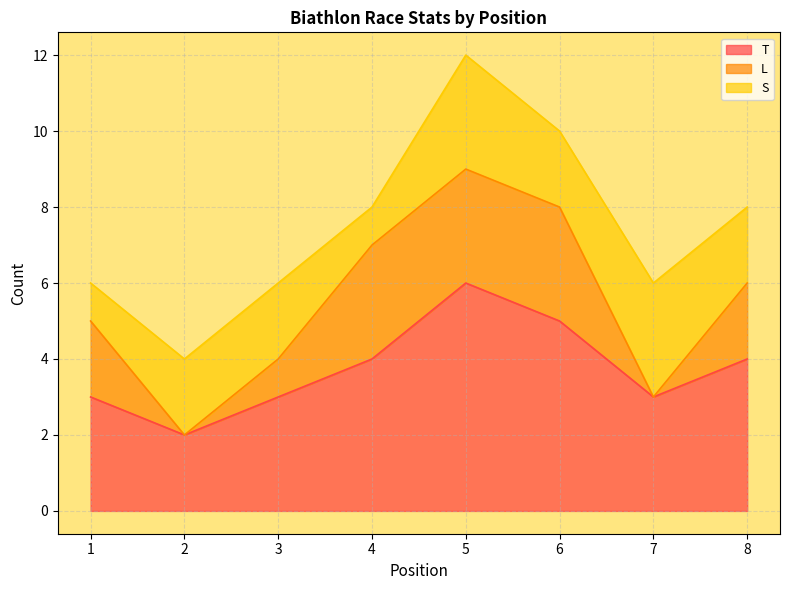

True or false: T and S cross at least once.

False